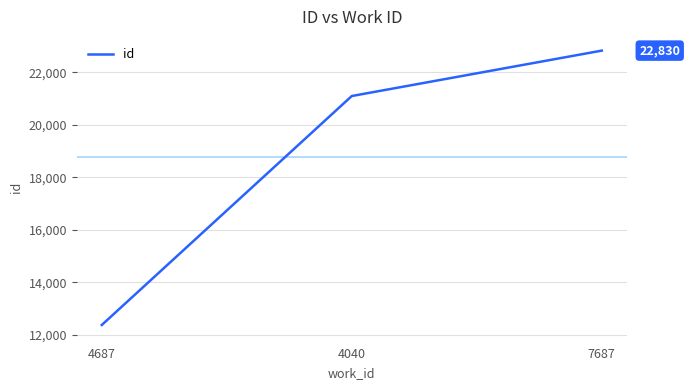

True or false: the data shows 8453 at 4687.

False